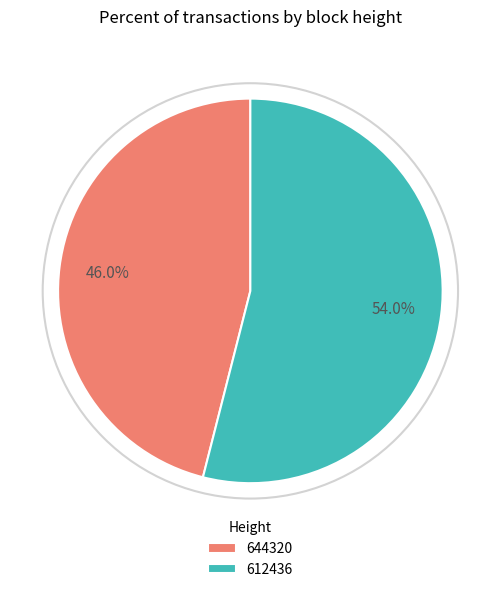

Does any single category account for the majority?

Yes